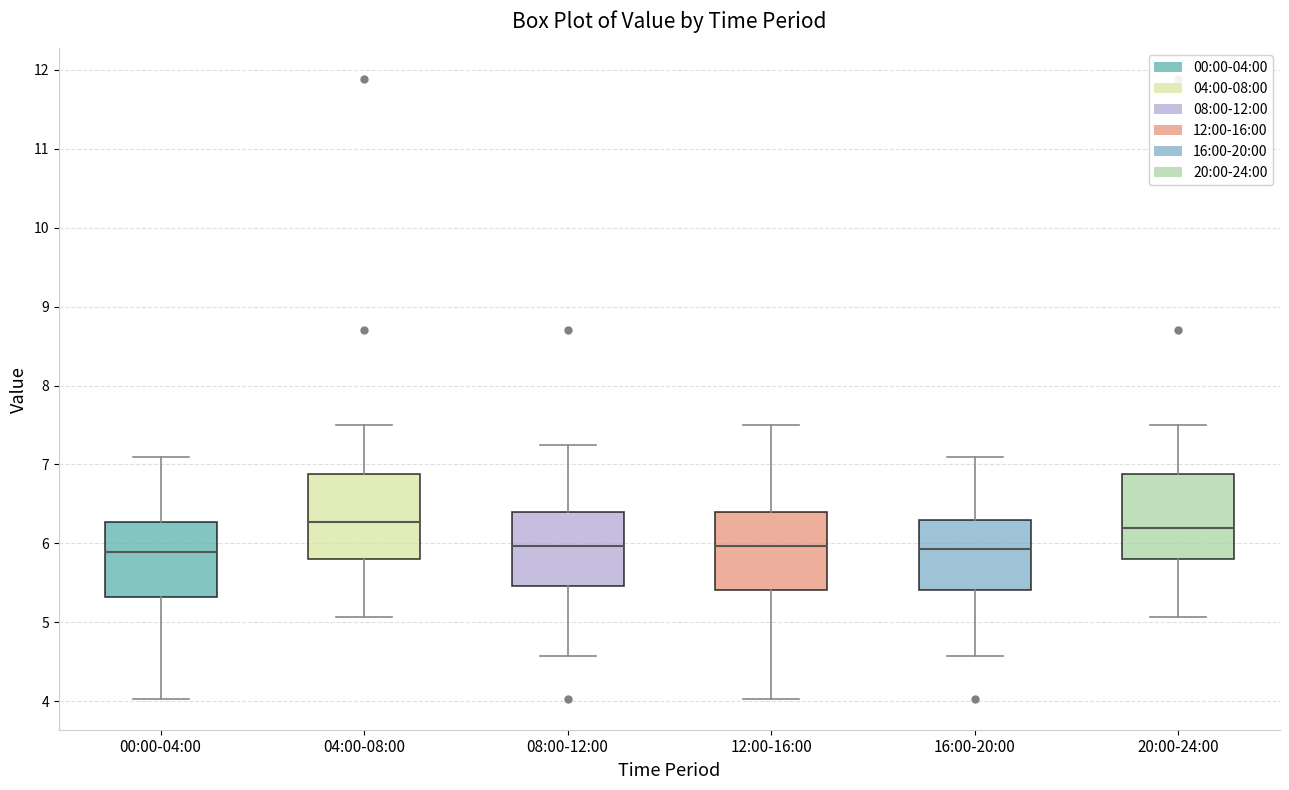

Where is the lower edge of the box for 12:00-16:00 on the y-axis? The values are not printed on the chart, so give them approximately, as read against the axis.

5.4